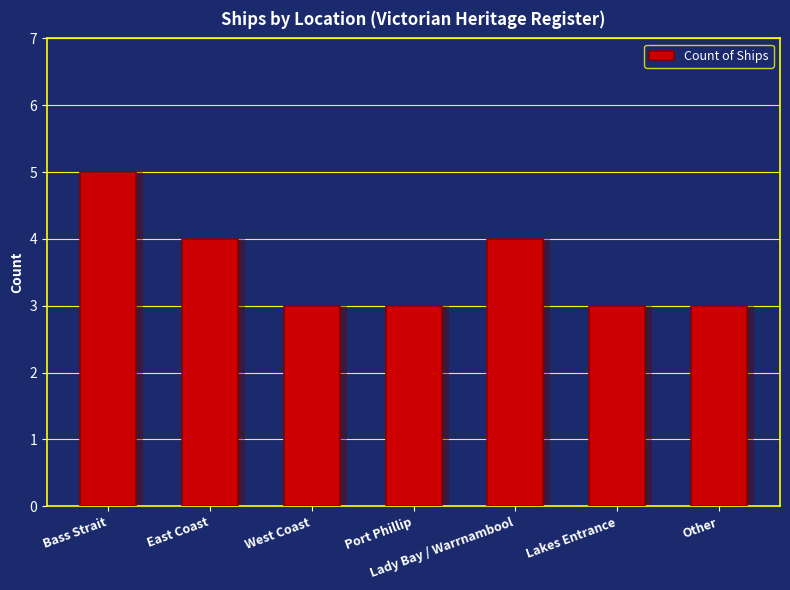

What is the label of the 7th bar from the left?

Other